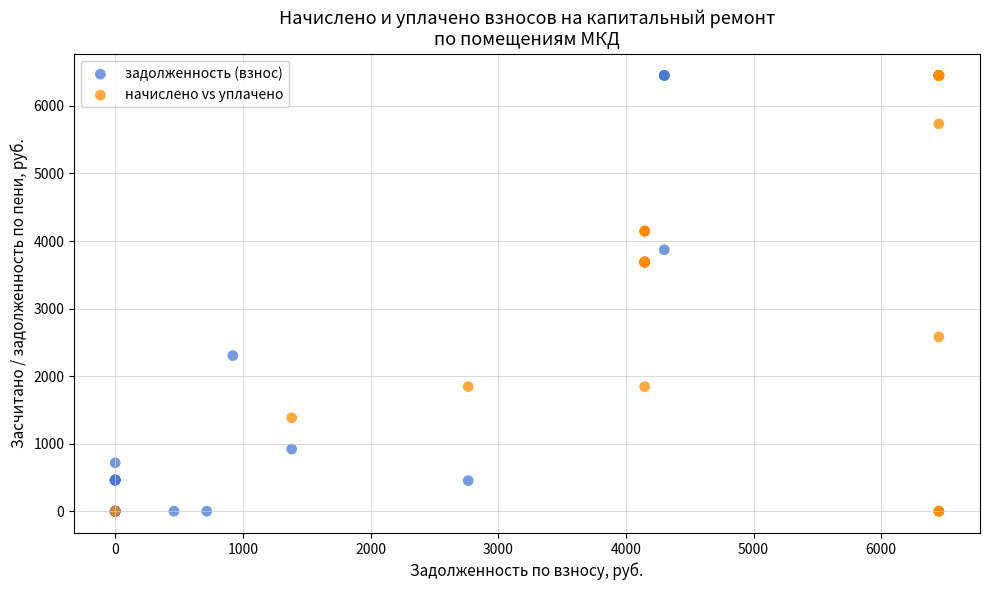

What are all the series names shown in the legend?

задолженность (взнос), начислено vs уплачено